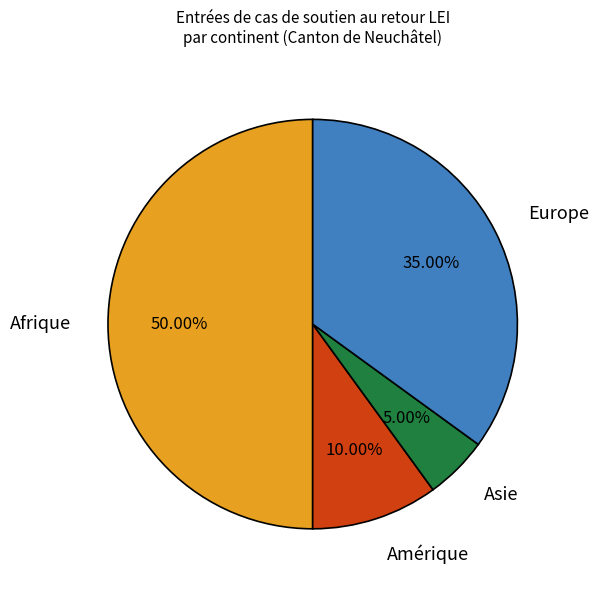

Between Amérique and Europe, which is larger?

Europe